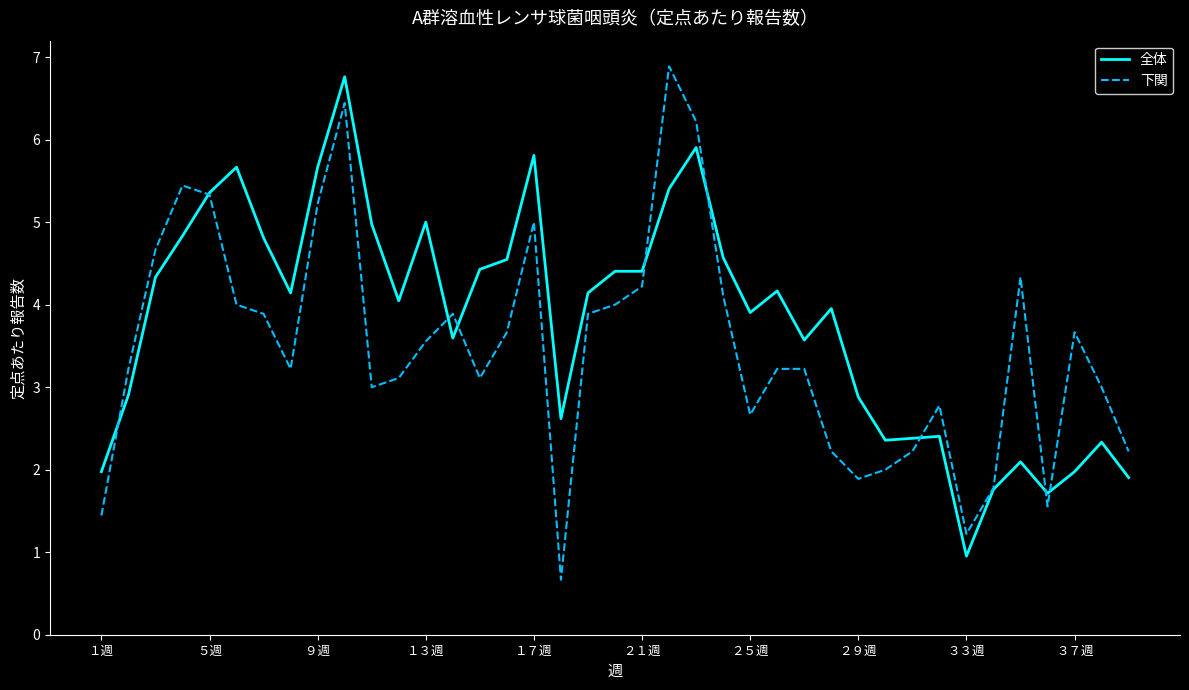

List the series in order of their overall mean, highest first.

全体, 下関